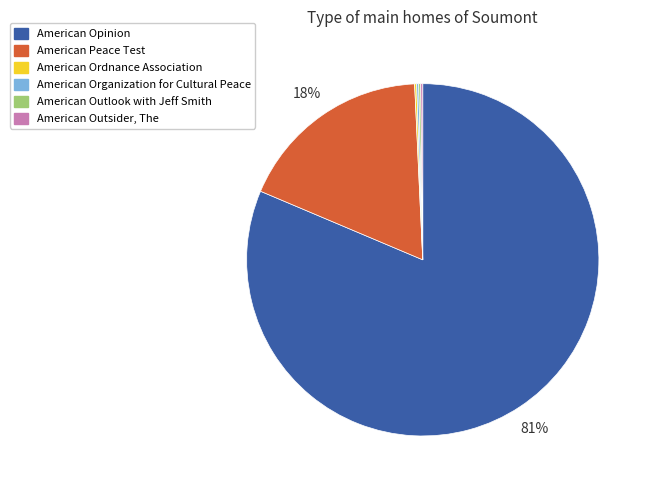

To the nearest percent, what is the average slice percentage?

17%